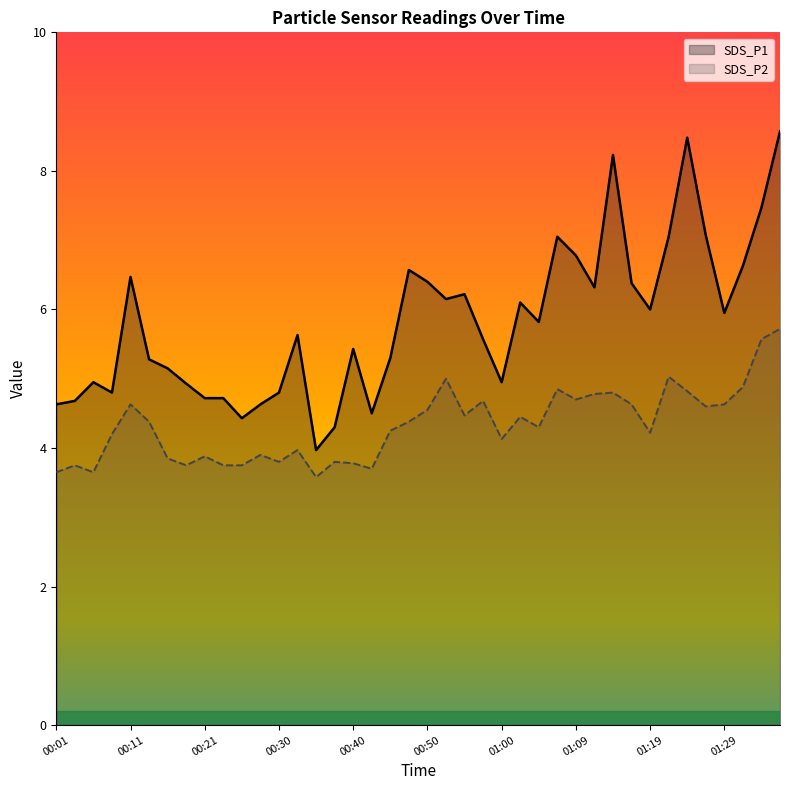

At which label does SDS_P1 reach its peak?

01:36